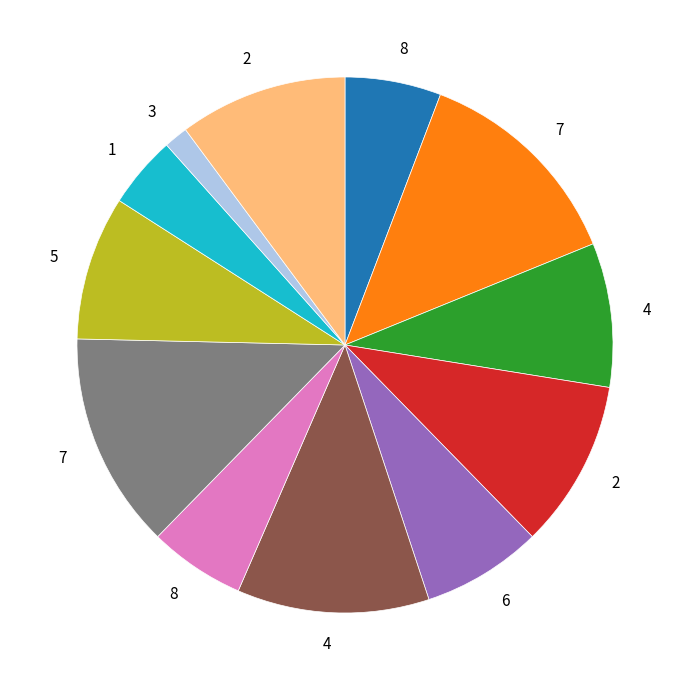

How many slices are in this pie chart?

12